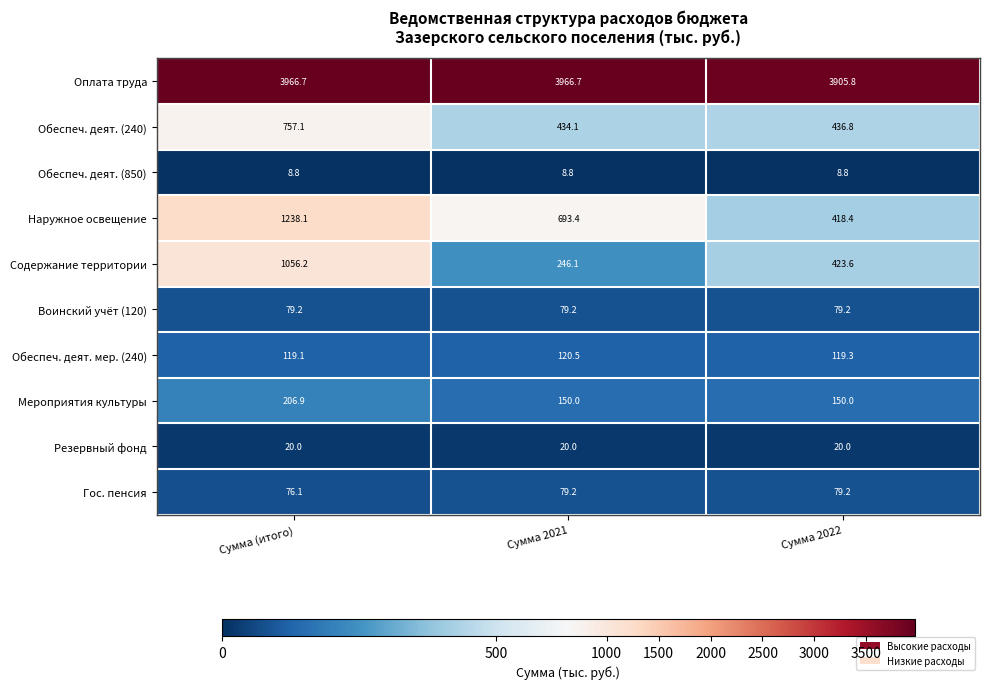

Which series changed the most between Сумма 2021 and Сумма 2022?

Наружное освещение